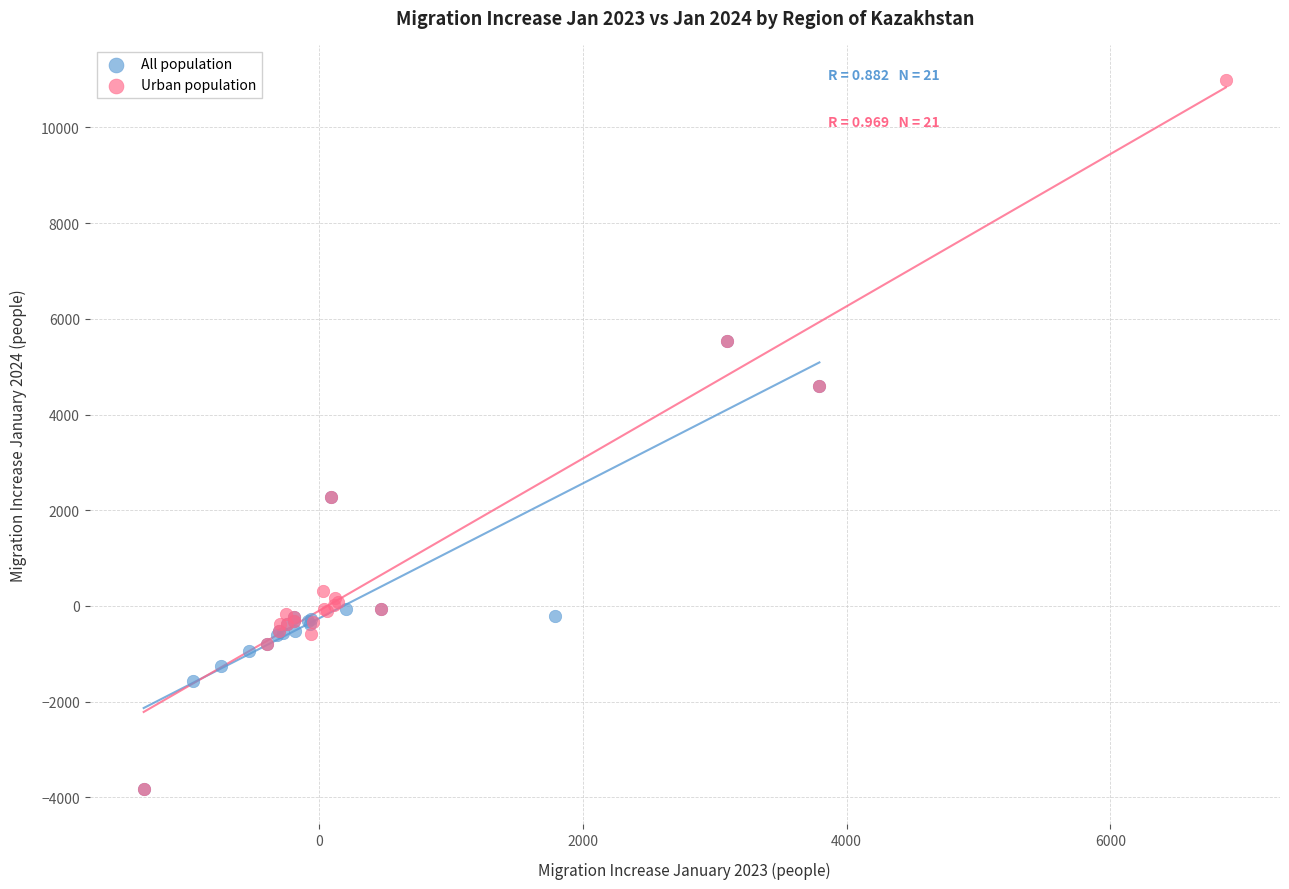

Which series contains the highest Y value?

Urban population